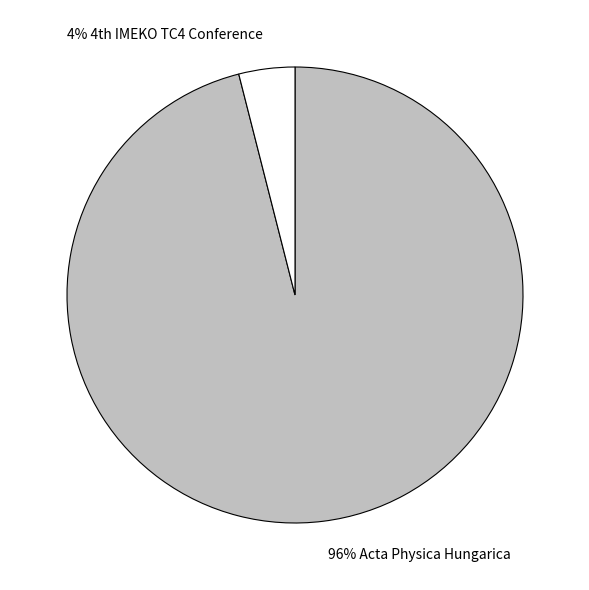

Is there any slice that represents more than half of the pie?

Yes